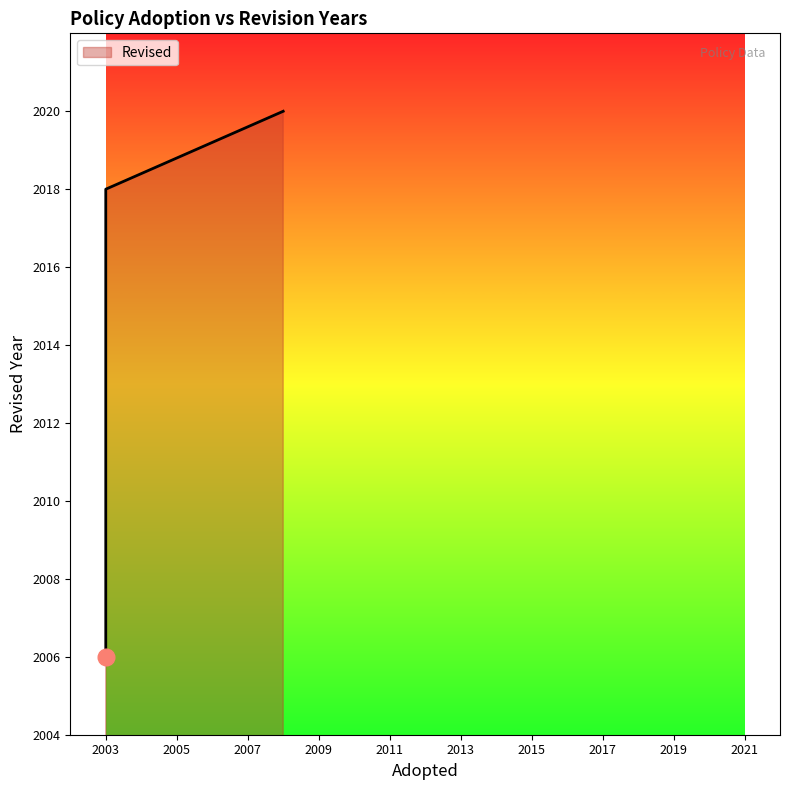

At which category does the data reach its first local valley?

2003